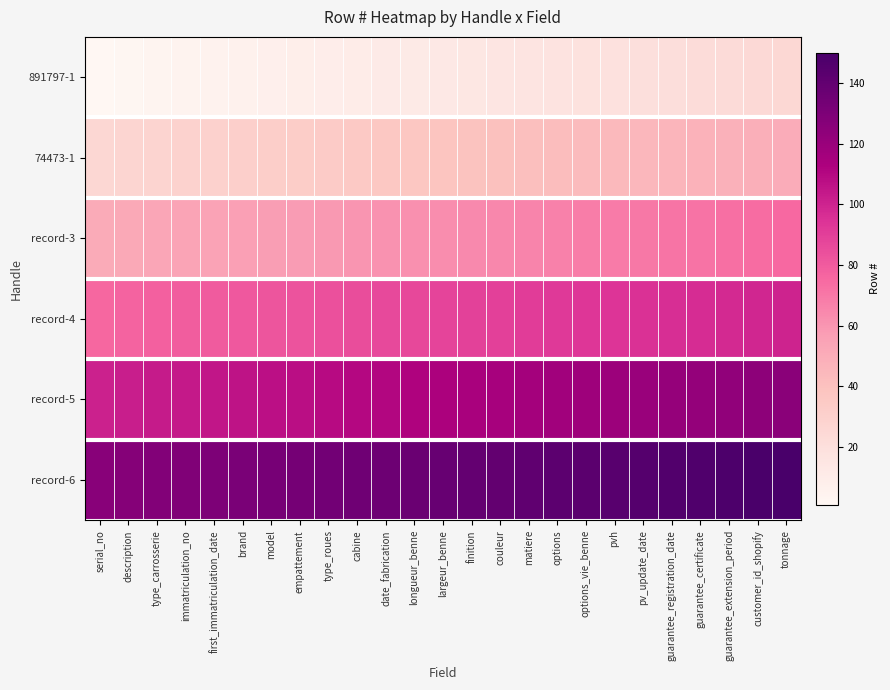

Reading right to left, extract all data points from this chart.

891797-1: tonnage=25	customer_id_shopify=24	guarantee_extension_period=23	guarantee_certificate=22	guarantee_registration_date=21	pv_update_date=20	pvh=19	options_vie_benne=18	options=17	matiere=16	couleur=15	finition=14	largeur_benne=13	longueur_benne=12	date_fabrication=11	cabine=10	type_roues=9	empattement=8	model=7	brand=6	first_immatriculation_date=5	immatriculation_no=4	type_carrosserie=3	description=2	serial_no=1
74473-1: tonnage=50	customer_id_shopify=49	guarantee_extension_period=48	guarantee_certificate=47	guarantee_registration_date=46	pv_update_date=45	pvh=44	options_vie_benne=43	options=42	matiere=41	couleur=40	finition=39	largeur_benne=38	longueur_benne=37	date_fabrication=36	cabine=35	type_roues=34	empattement=33	model=32	brand=31	first_immatriculation_date=30	immatriculation_no=29	type_carrosserie=28	description=27	serial_no=26
record-3: tonnage=75	customer_id_shopify=74	guarantee_extension_period=73	guarantee_certificate=72	guarantee_registration_date=71	pv_update_date=70	pvh=69	options_vie_benne=68	options=67	matiere=66	couleur=65	finition=64	largeur_benne=63	longueur_benne=62	date_fabrication=61	cabine=60	type_roues=59	empattement=58	model=57	brand=56	first_immatriculation_date=55	immatriculation_no=54	type_carrosserie=53	description=52	serial_no=51
record-4: tonnage=100	customer_id_shopify=99	guarantee_extension_period=98	guarantee_certificate=97	guarantee_registration_date=96	pv_update_date=95	pvh=94	options_vie_benne=93	options=92	matiere=91	couleur=90	finition=89	largeur_benne=88	longueur_benne=87	date_fabrication=86	cabine=85	type_roues=84	empattement=83	model=82	brand=81	first_immatriculation_date=80	immatriculation_no=79	type_carrosserie=78	description=77	serial_no=76
record-5: tonnage=125	customer_id_shopify=124	guarantee_extension_period=123	guarantee_certificate=122	guarantee_registration_date=121	pv_update_date=120	pvh=119	options_vie_benne=118	options=117	matiere=116	couleur=115	finition=114	largeur_benne=113	longueur_benne=112	date_fabrication=111	cabine=110	type_roues=109	empattement=108	model=107	brand=106	first_immatriculation_date=105	immatriculation_no=104	type_carrosserie=103	description=102	serial_no=101
record-6: tonnage=150	customer_id_shopify=149	guarantee_extension_period=148	guarantee_certificate=147	guarantee_registration_date=146	pv_update_date=145	pvh=144	options_vie_benne=143	options=142	matiere=141	couleur=140	finition=139	largeur_benne=138	longueur_benne=137	date_fabrication=136	cabine=135	type_roues=134	empattement=133	model=132	brand=131	first_immatriculation_date=130	immatriculation_no=129	type_carrosserie=128	description=127	serial_no=126